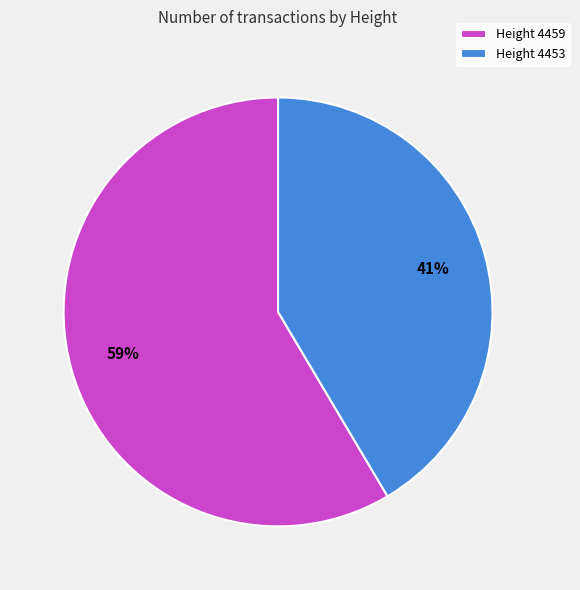

What is the majority slice?

Height 4459